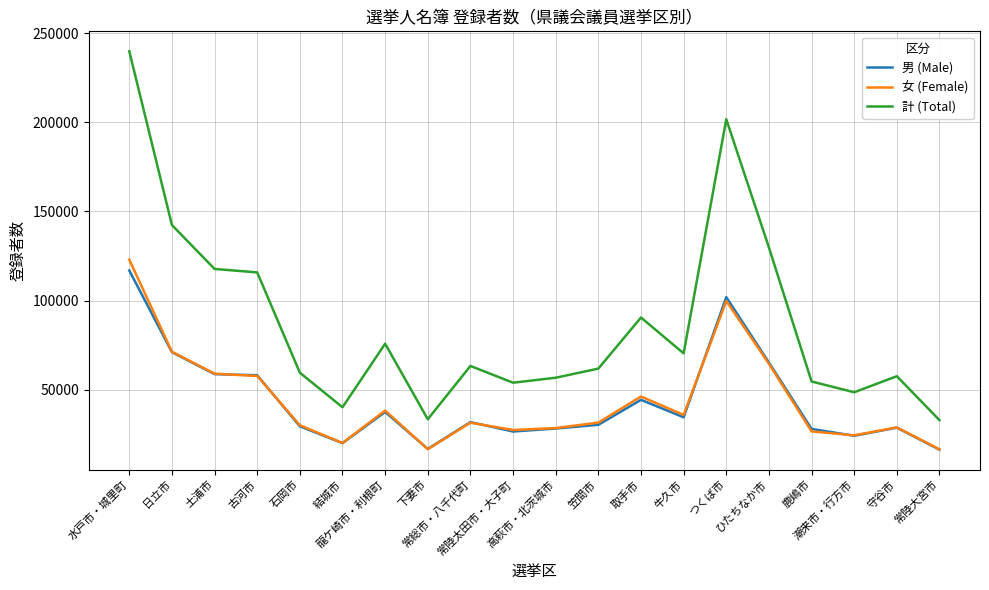

What is the spread (max minus min) of values at 結城市?

20124